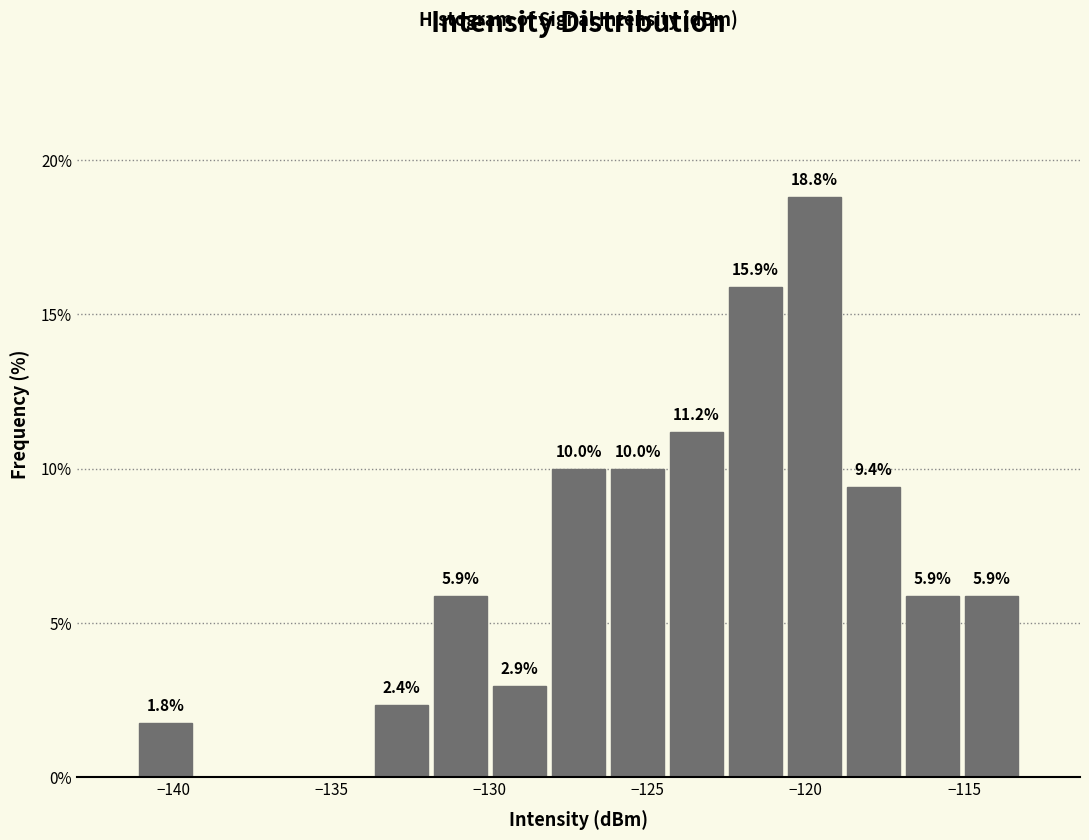

Read against the x-axis, roughly where is the centre of the tallest bar?

-119.5